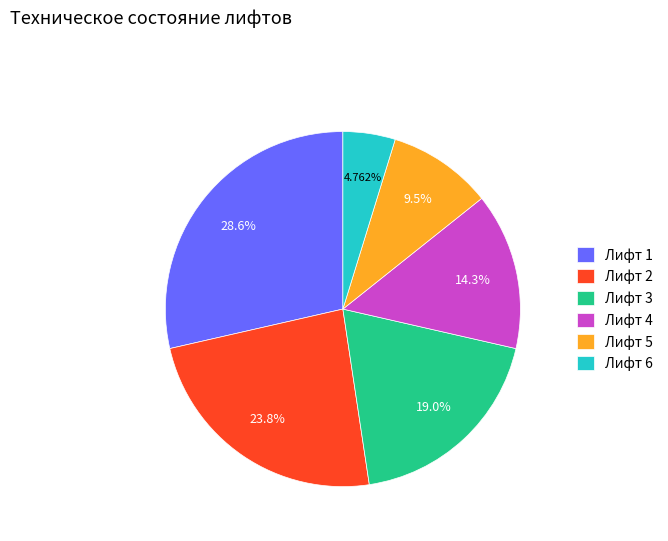

Is it true that Лифт 3 is 19% of the pie?

True